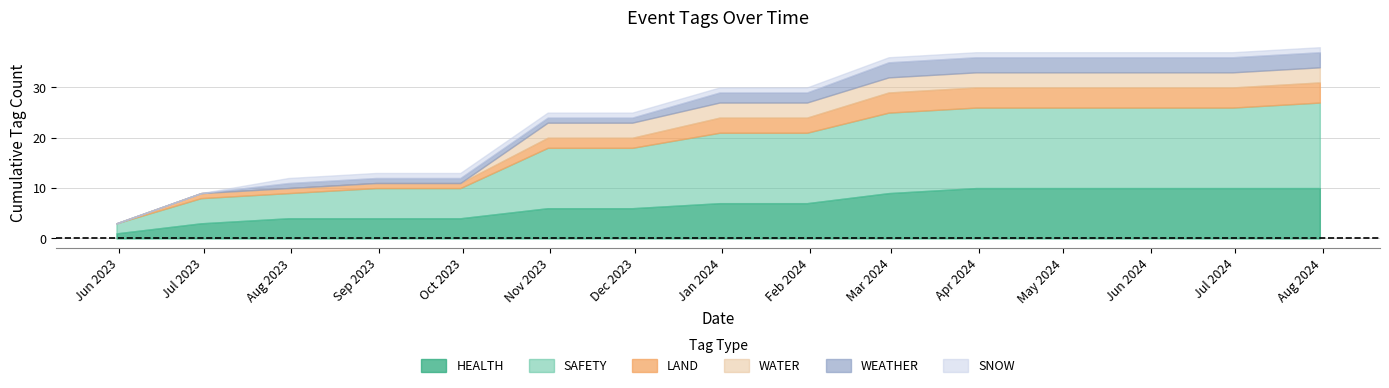

What is the highest value of the HEALTH series?

10